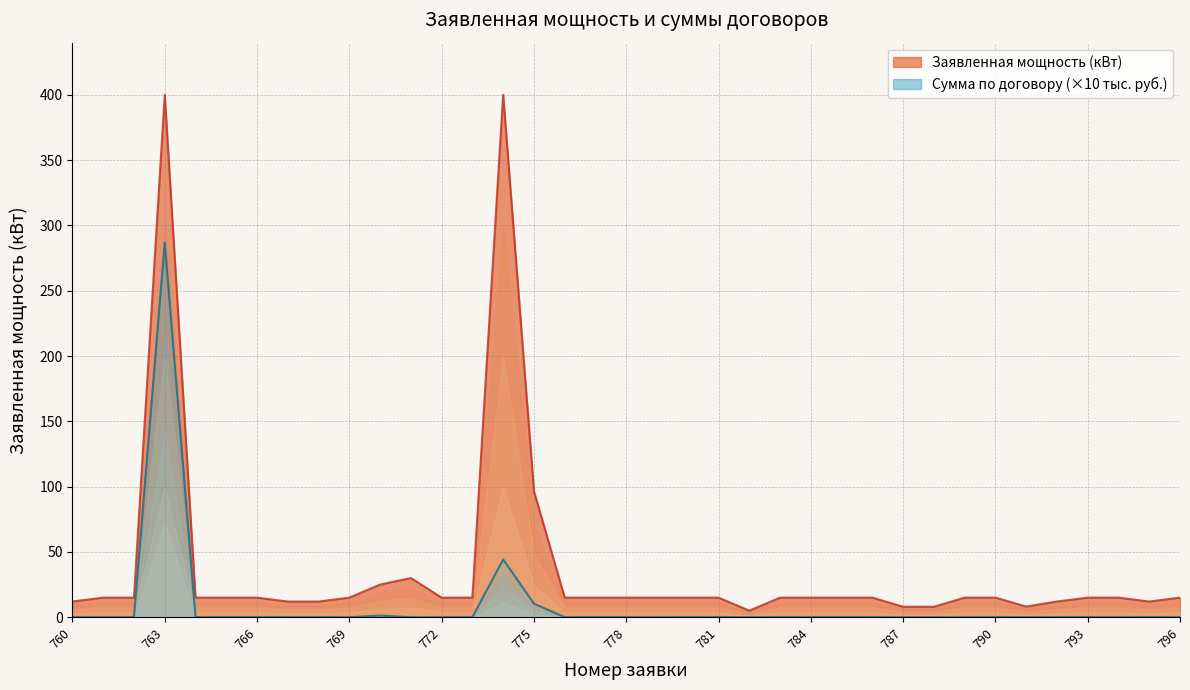

At which label does Заявленная мощность (кВт) first exceed 15?

763